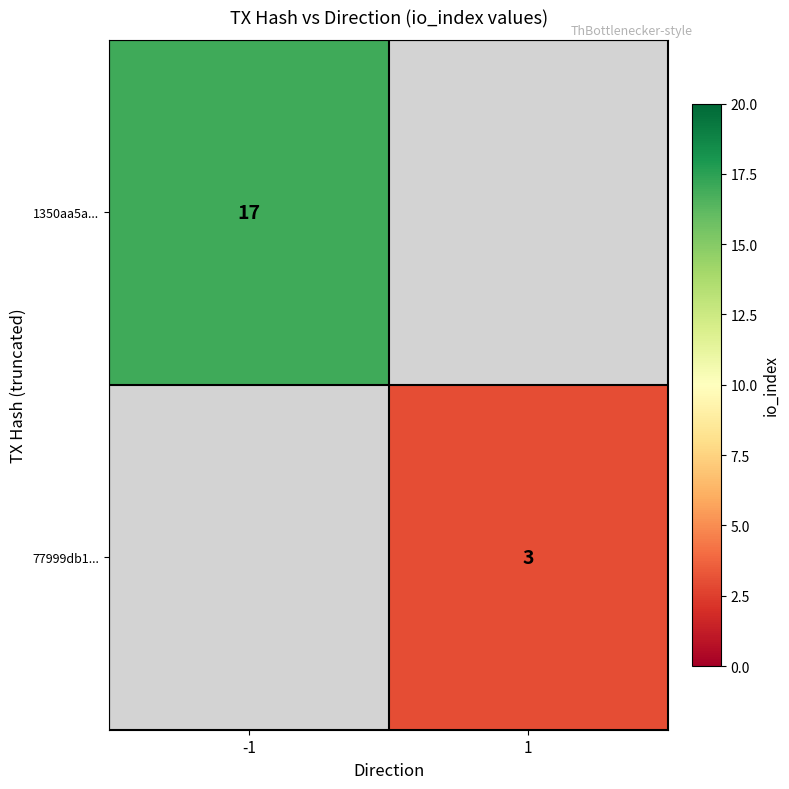

The value of 1350aa5a... at -1 is 8. True or false?

False